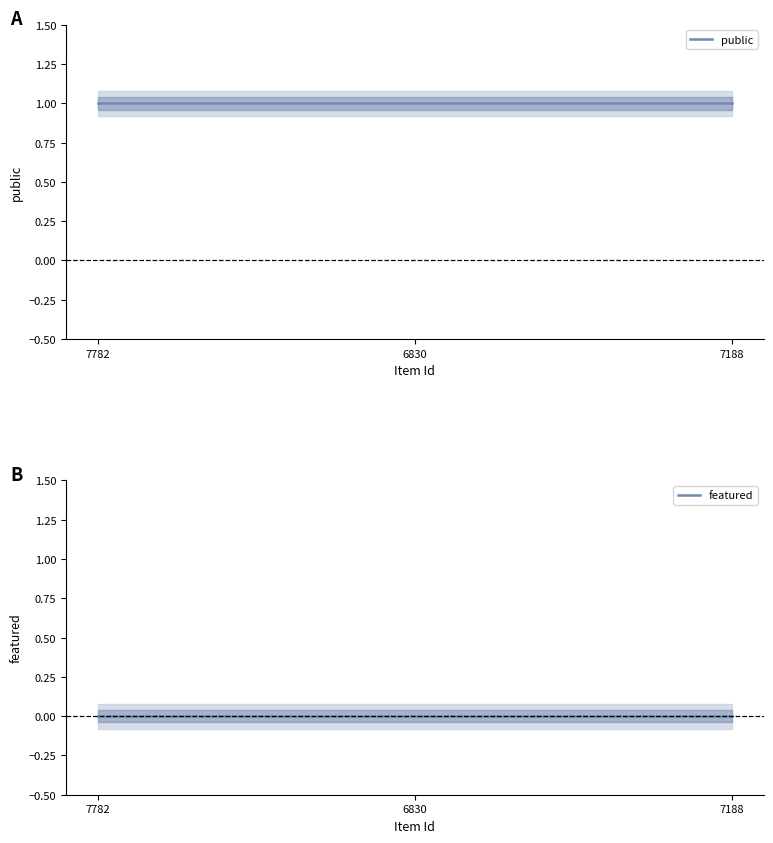

At which label does public reach its peak?

7782